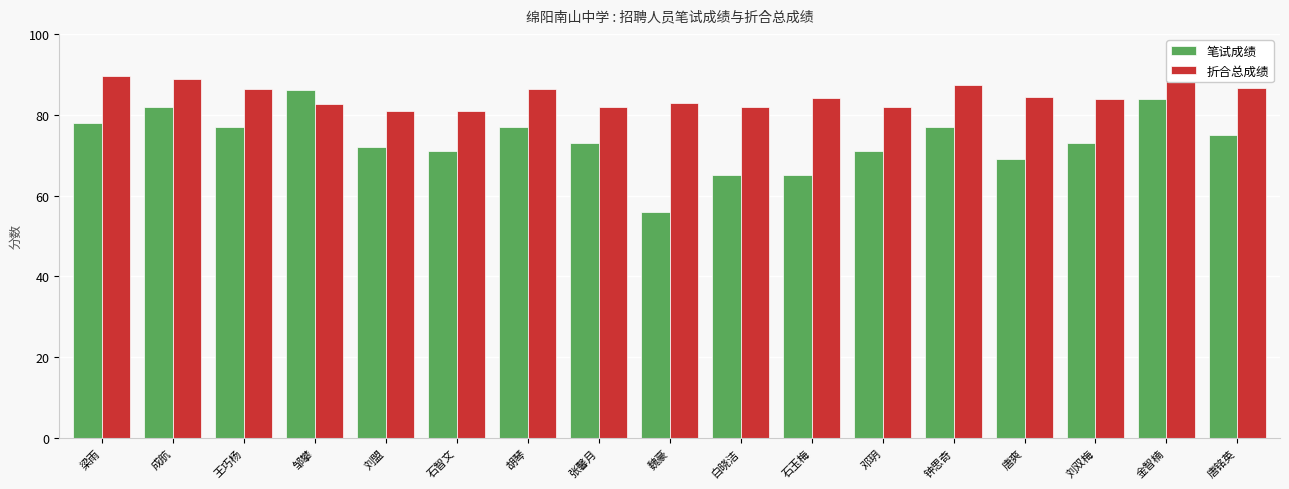

Are the bars grouped side by side (vs. stacked)?

Yes